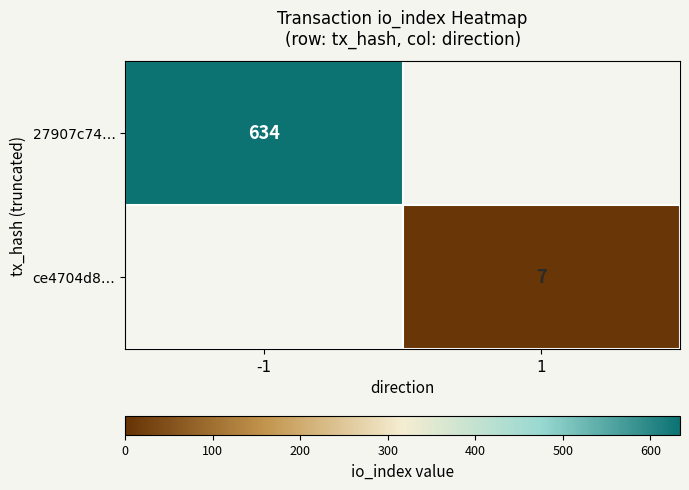

Which category has the lowest value across all series?

1